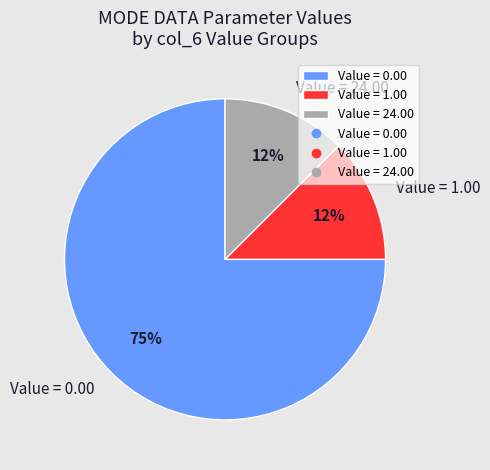

How many slices are in this pie chart?

3